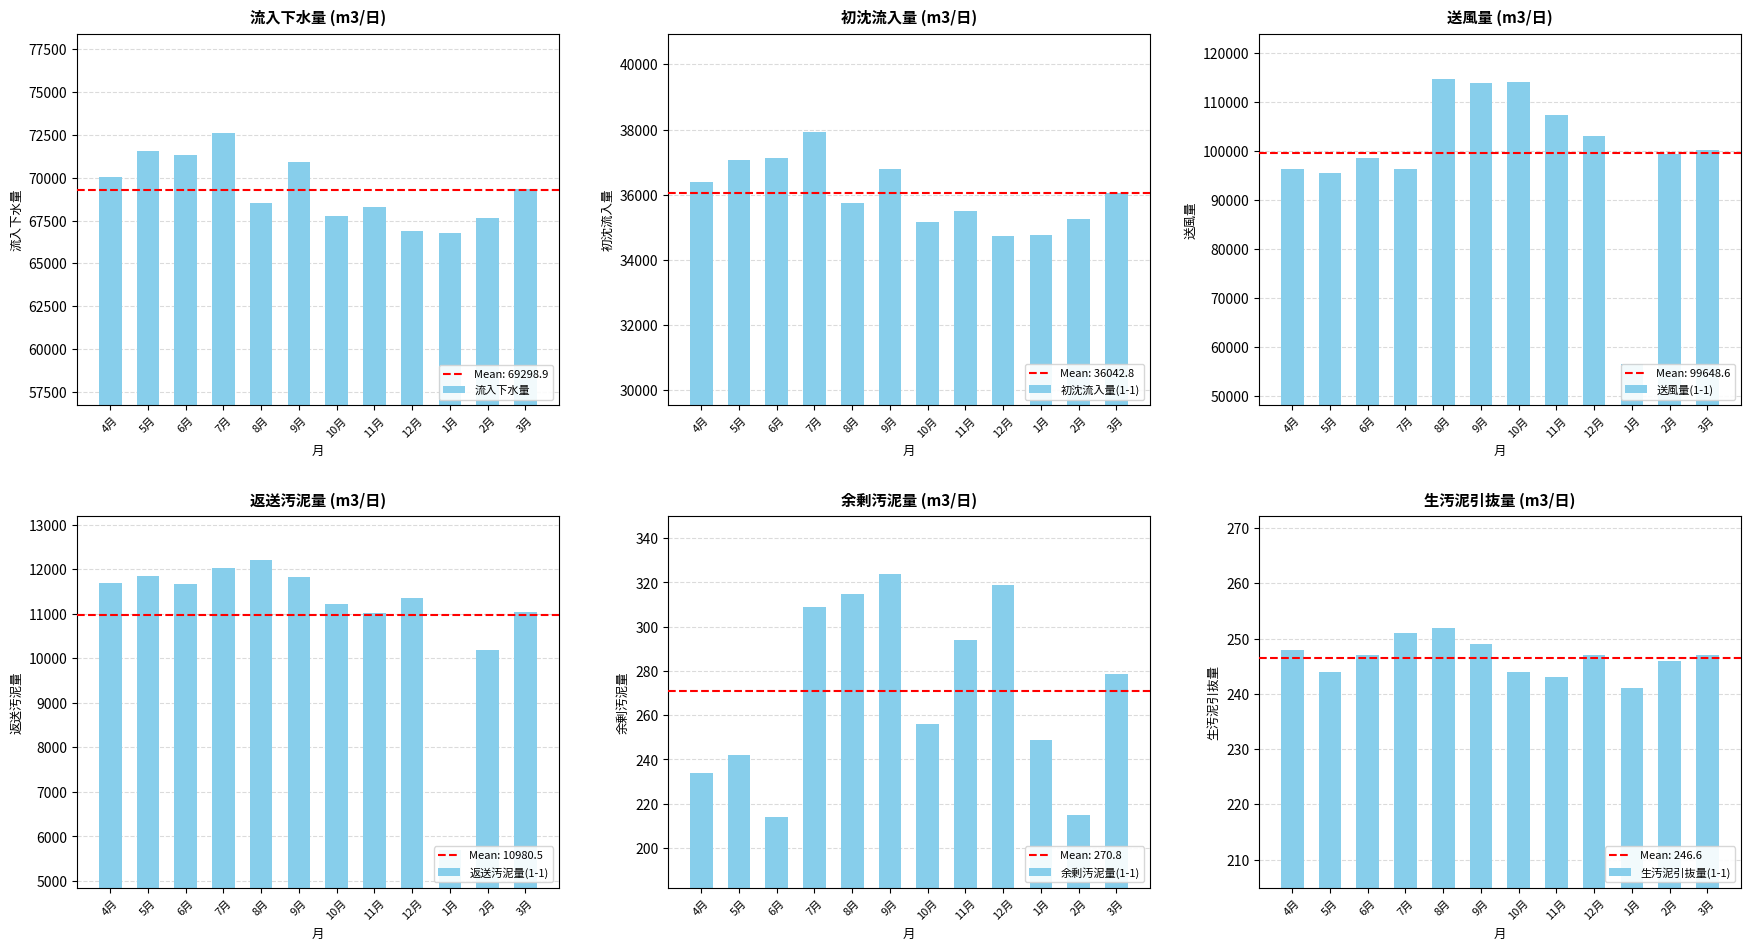

What are all the series names shown in the legend?

流入下水量, 初沈流入量(1-1), 送風量(1-1), 返送汚泥量(1-1), 余剰汚泥量(1-1), 生汚泥引抜量(1-1)